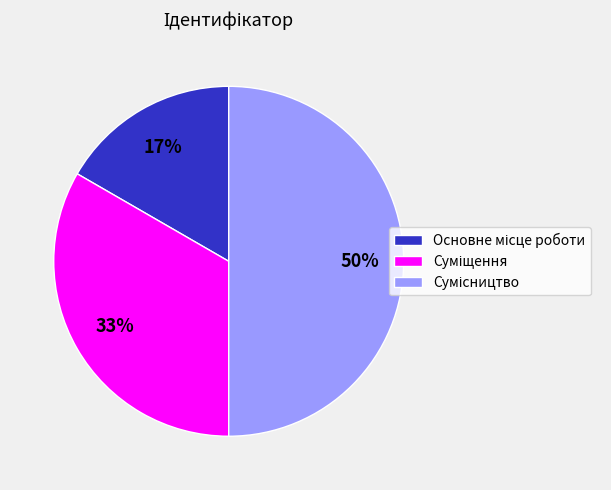

To the nearest percent, what is the difference between the largest and smallest slice percentages?

33%